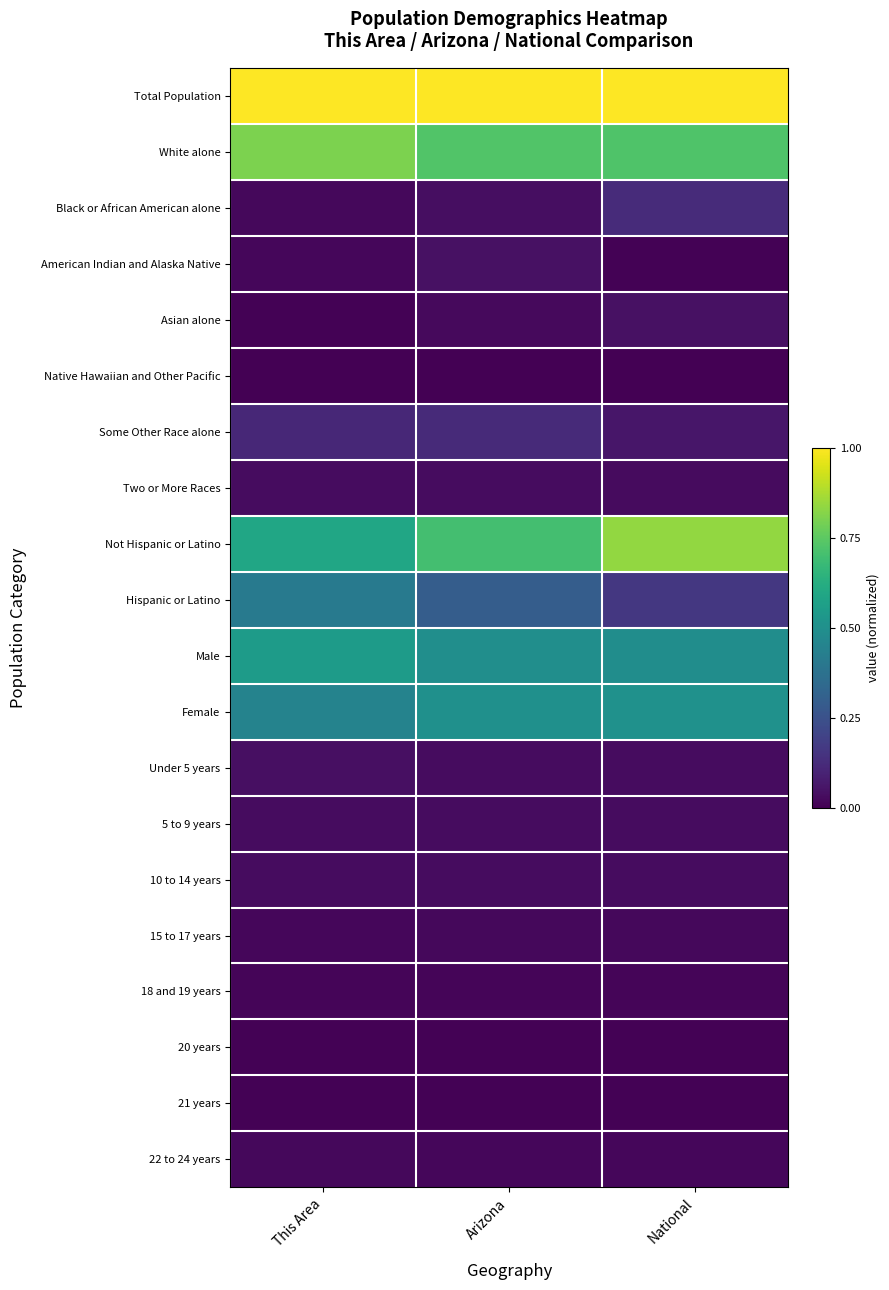

At Arizona, list the series in order from largest to smallest.

Total Population, White alone, Not Hispanic or Latino, Female, Male, Hispanic or Latino, Some Other Race alone, American Indian and Alaska Native, Black or African American alone, Under 5 years, 5 to 9 years, 10 to 14 years, Two or More Races, Asian alone, 15 to 17 years, 22 to 24 years, 18 and 19 years, 20 years, 21 years, Native Hawaiian and Other Pacific